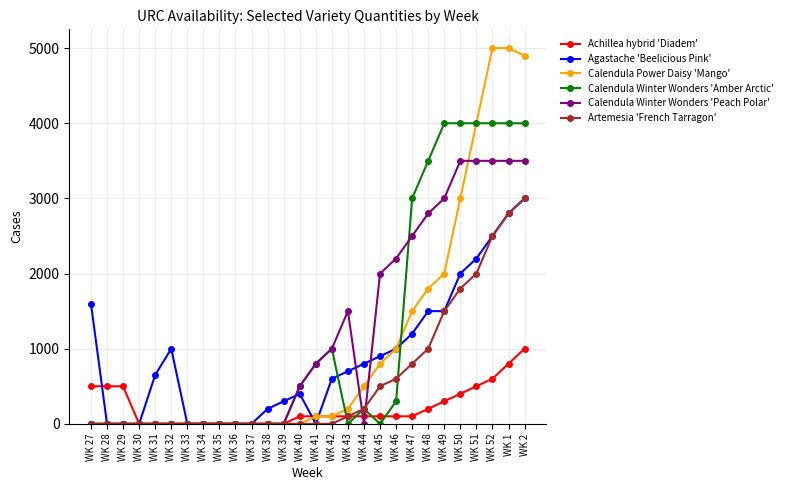

The value of Calendula Winter Wonders 'Amber Arctic' at WK 27 is 0. True or false?

True